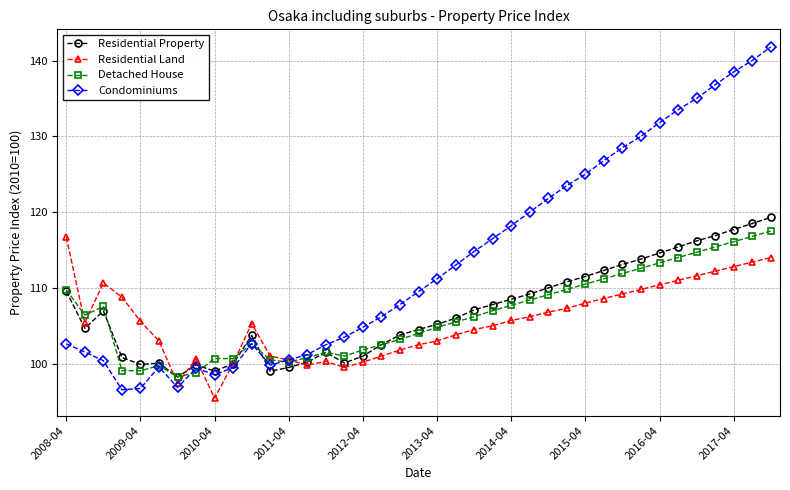

Which series has the largest range (max minus min)?

Condominiums